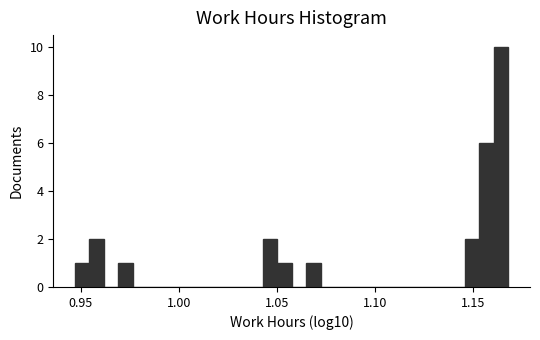

Read against the x-axis, roughly where is the centre of the tallest bar?

1.165